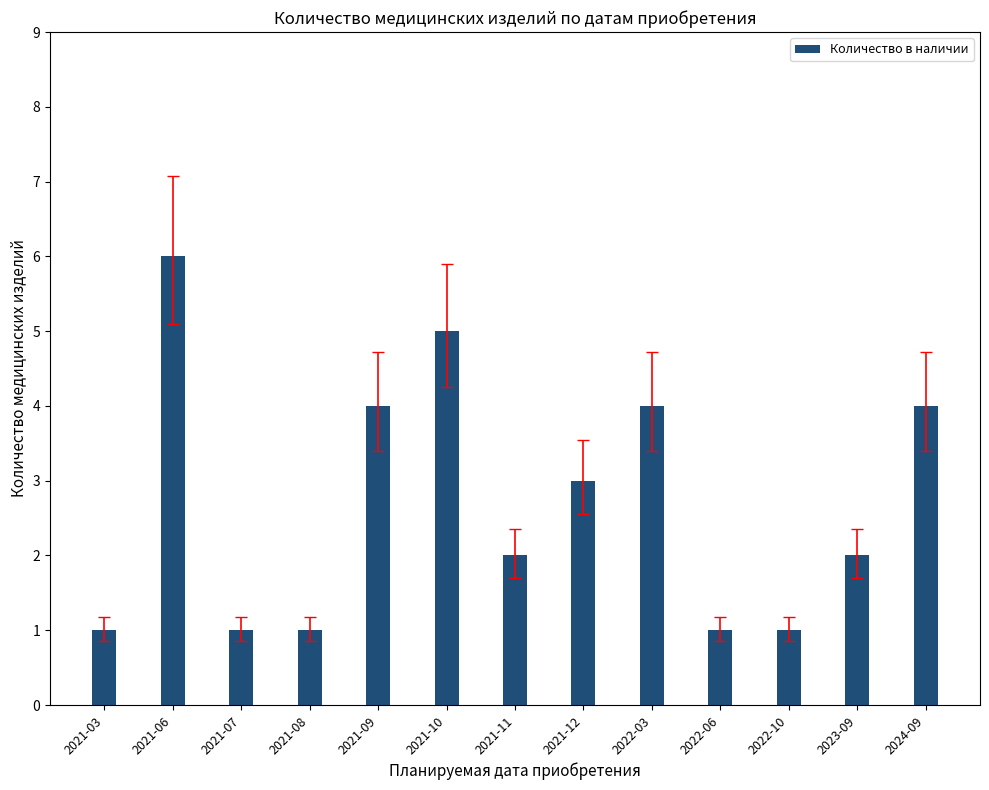

What is the difference between the second highest and minimum values?

4